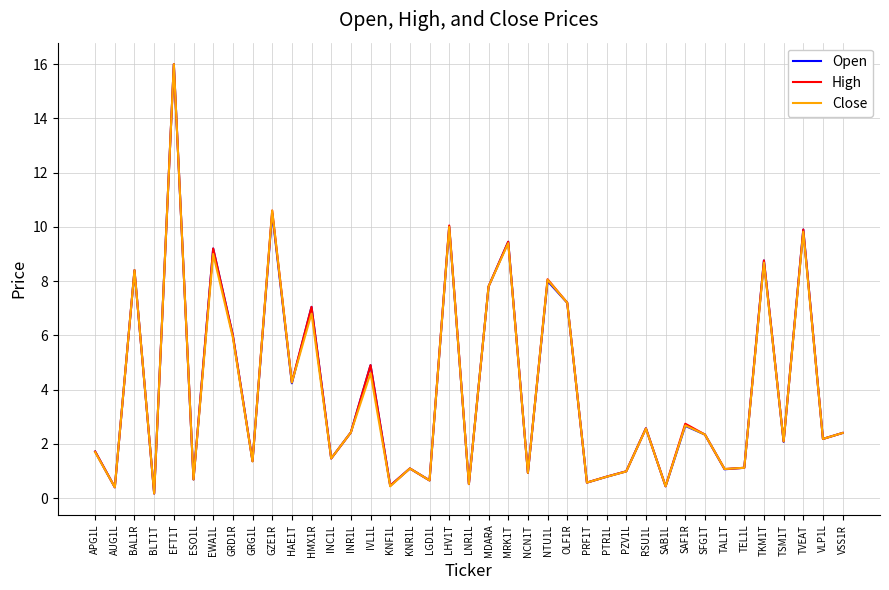

Is it true that High equals 1.0 at PZV1L?

True